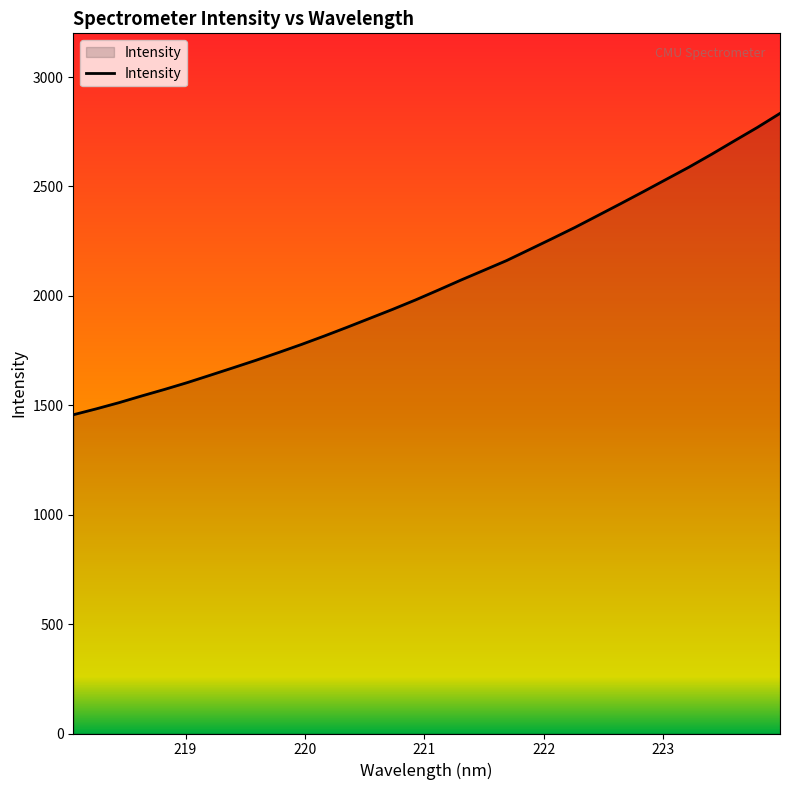

What is the difference between the maximum and minimum values?

1377.3